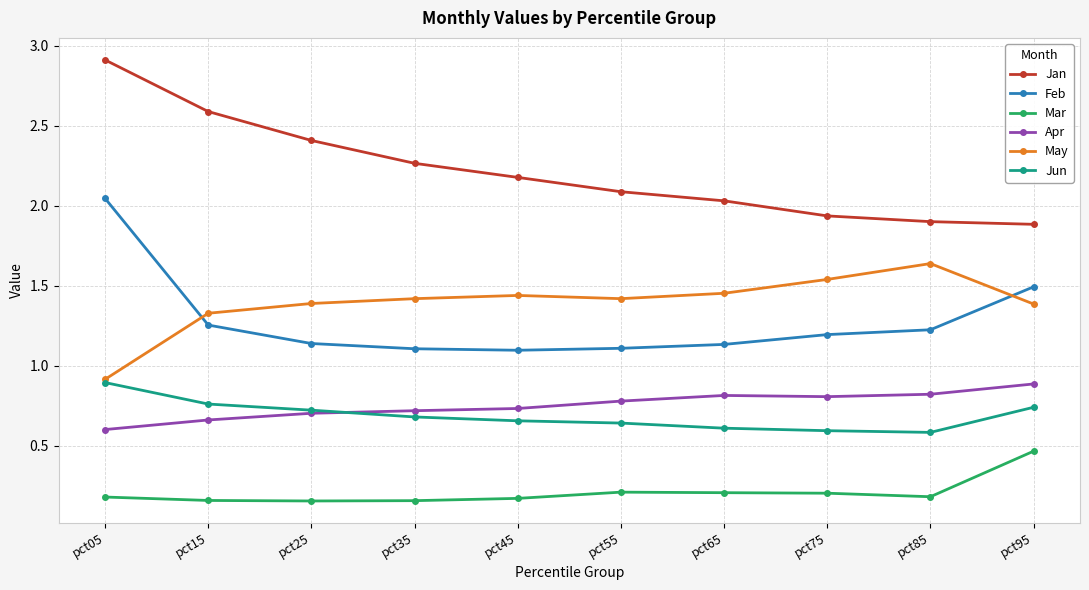

At which label does Feb reach its peak?

pct05